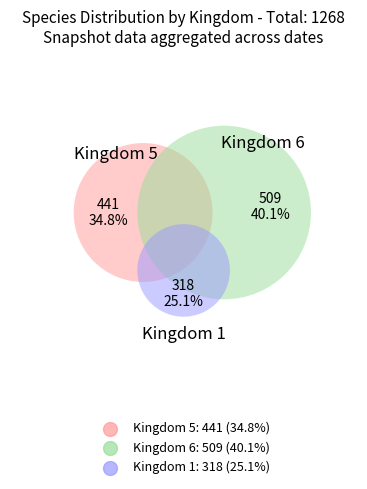

Do 6 and 5 together represent more than half of the pie?

Yes